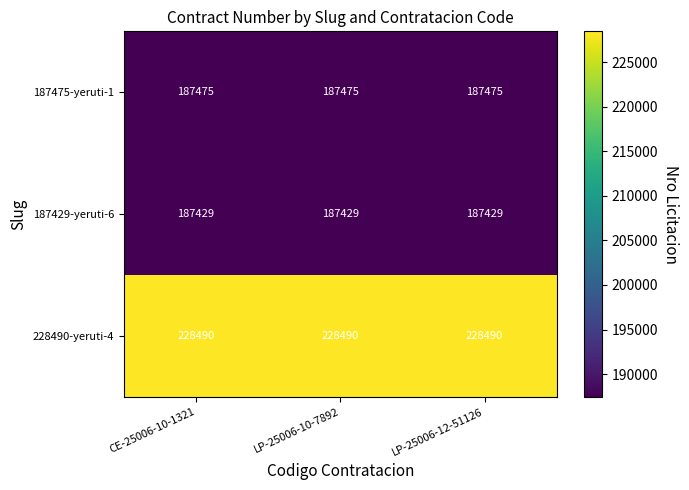

What is the difference between the highest and lowest values at LP-25006-12-51126?

41061